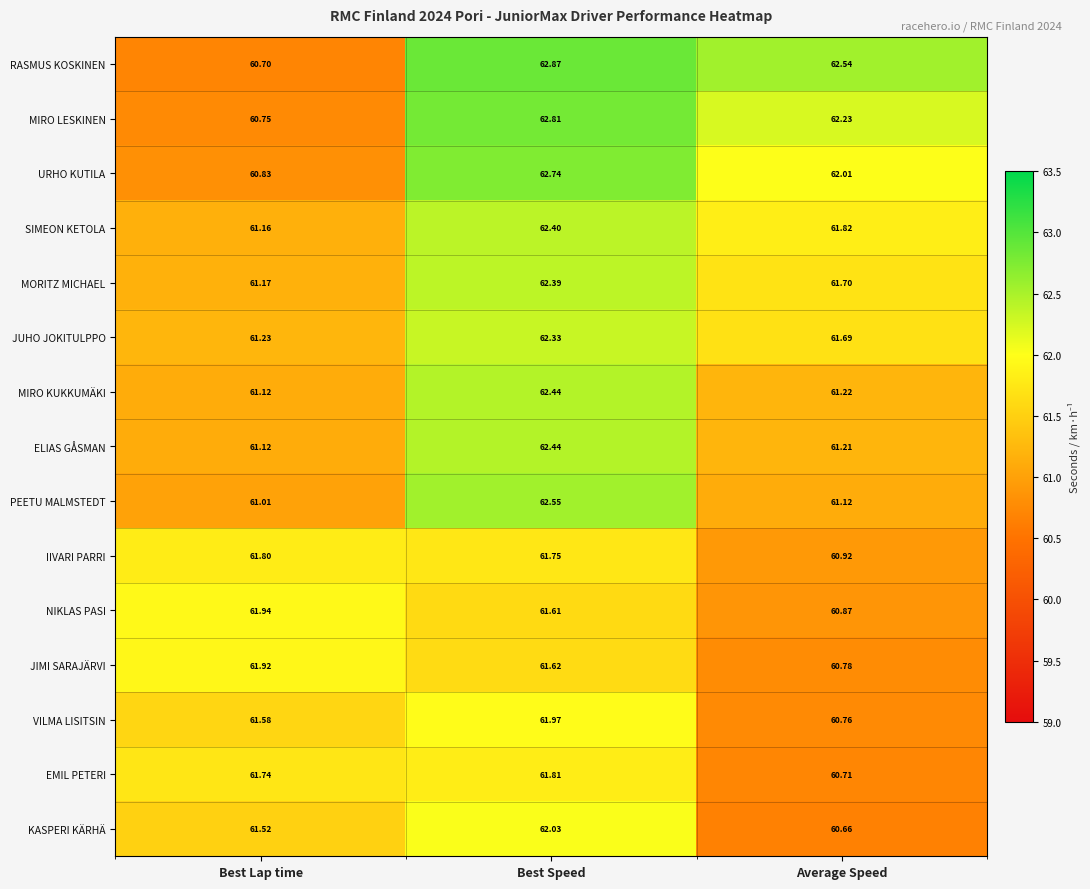

Where does the EMIL PETERI series first go above 61?

Best Lap time